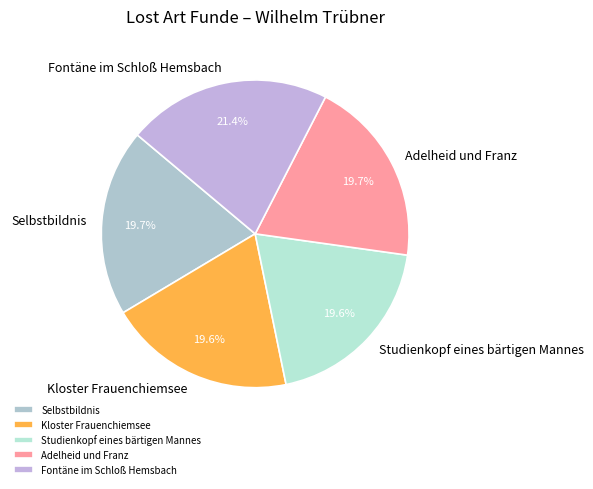

Is it true that Selbstbildnis is 7% of the pie?

False